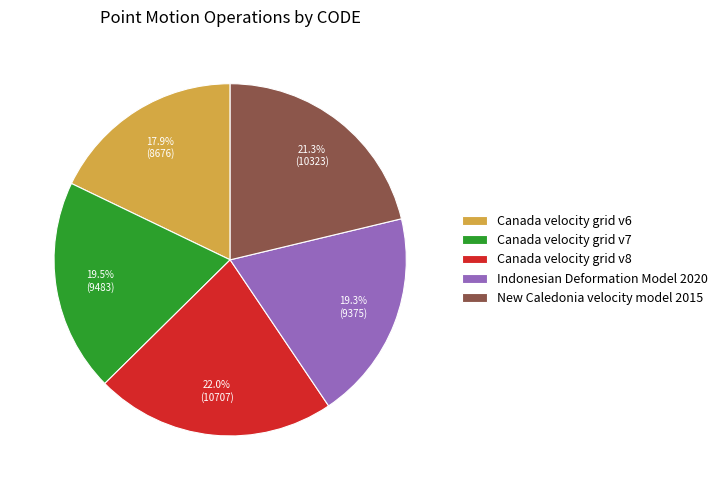

Combined, do New Caledonia velocity model 2015 and Indonesian Deformation Model 2020 account for over 50%?

No